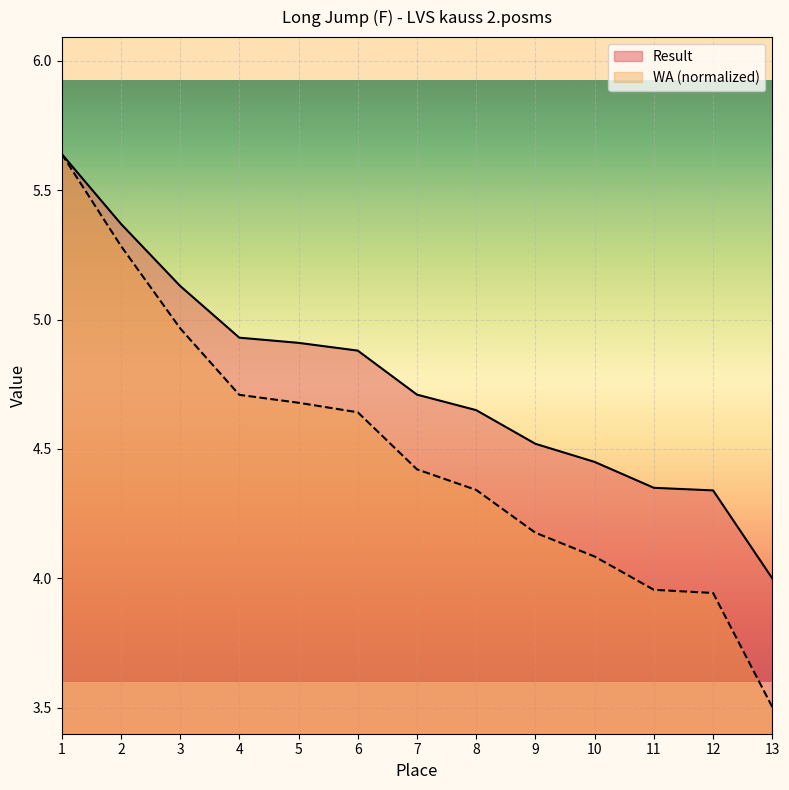

At which label does WA (normalized) first exceed 4?

1